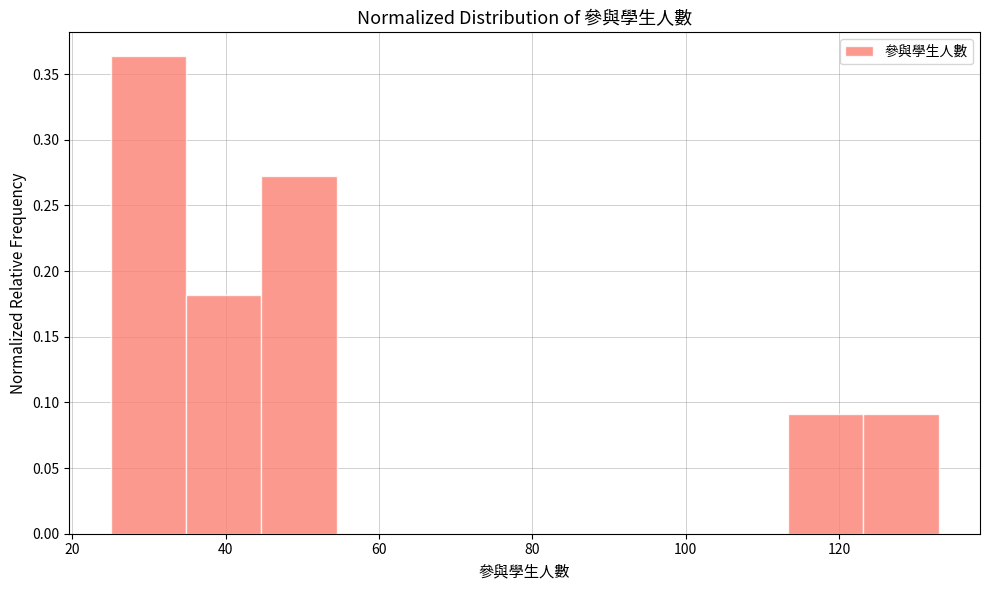

Over which range of the x-axis is the bar tallest?

26 to 34